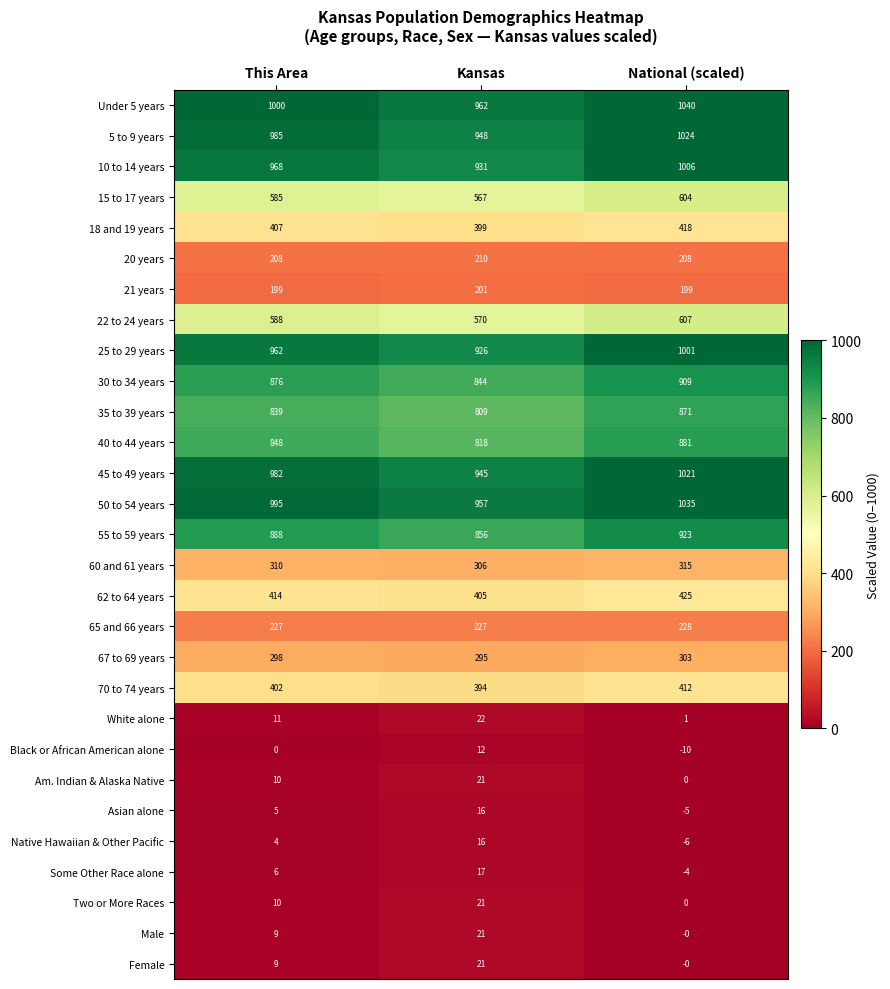

How many distinct data groups are displayed?

29